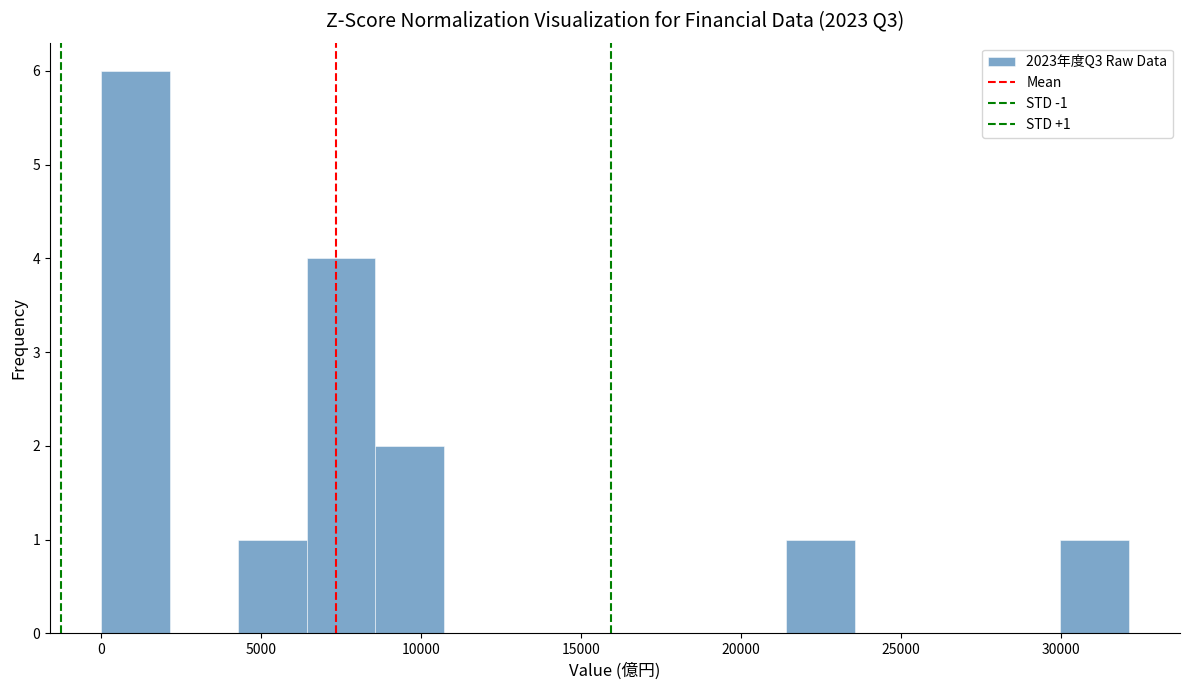

Which range on the x-axis has the tallest bar?

0 to 2000